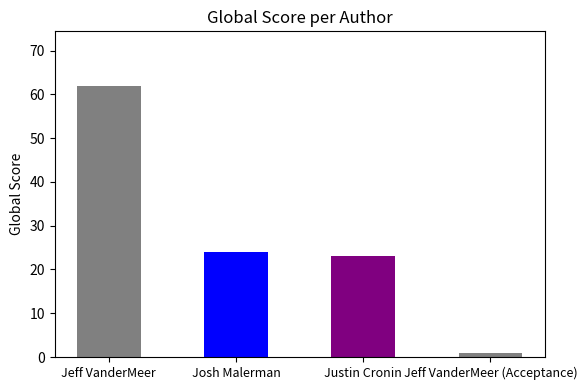

What is the maximum value shown in the chart?

62